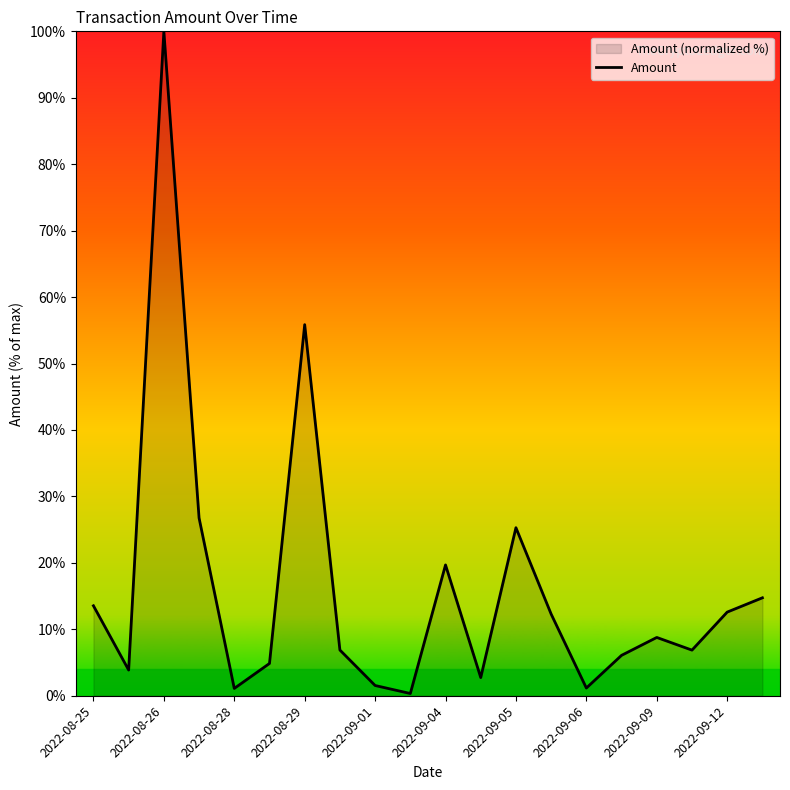

What is the difference between the maximum and second lowest values?

98.9